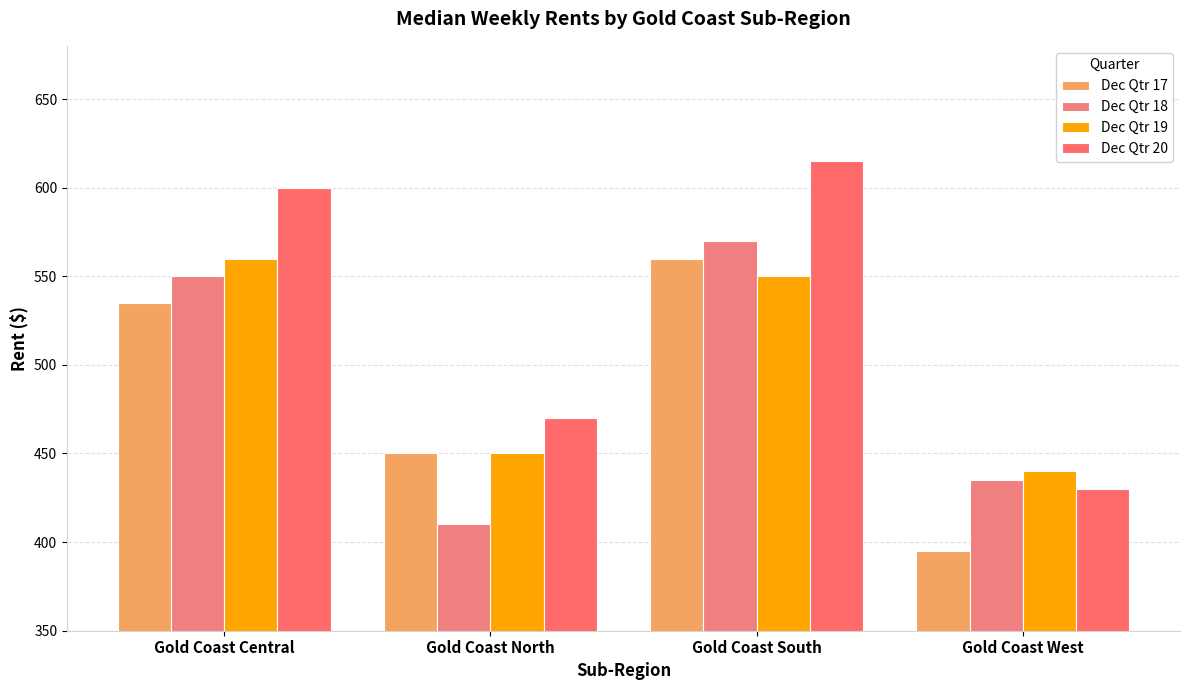

Rank the categories by Dec Qtr 18 value from lowest to highest.

Gold Coast North, Gold Coast West, Gold Coast Central, Gold Coast South